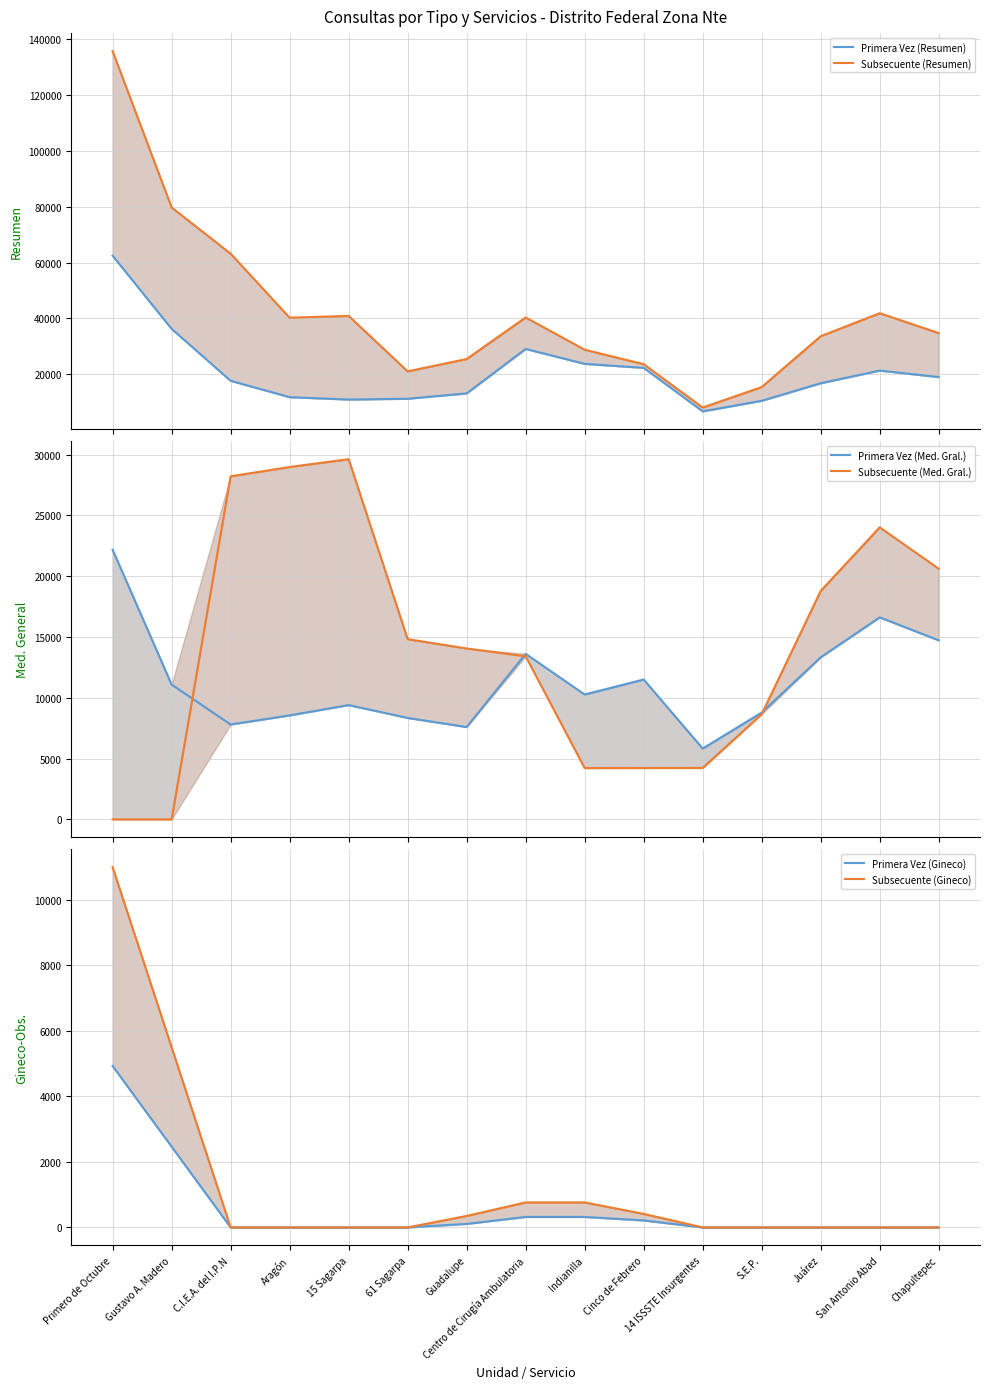

Rank the categories by Primera Vez (Gineco) value from highest to lowest.

Primero de Octubre, Gustavo A. Madero, Centro de Cirugía Ambulatoria, Indianilla, Cinco de Febrero, Guadalupe, C.I.E.A. del I.P.N, Aragón, 15 Sagarpa, 61 Sagarpa, 14 ISSSTE Insurgentes, S.E.P., Juárez, San Antonio Abad, Chapultepec